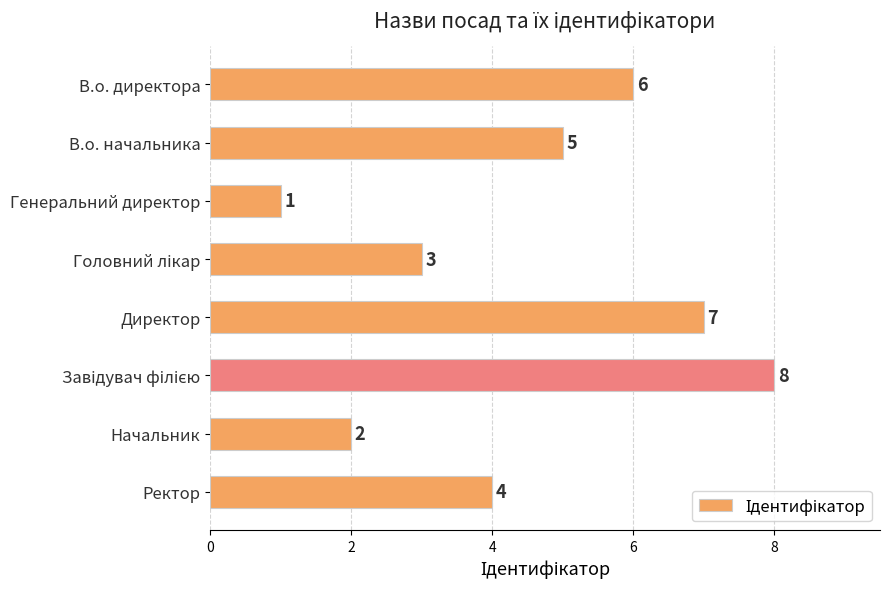

What is the difference between the maximum and minimum values?

7